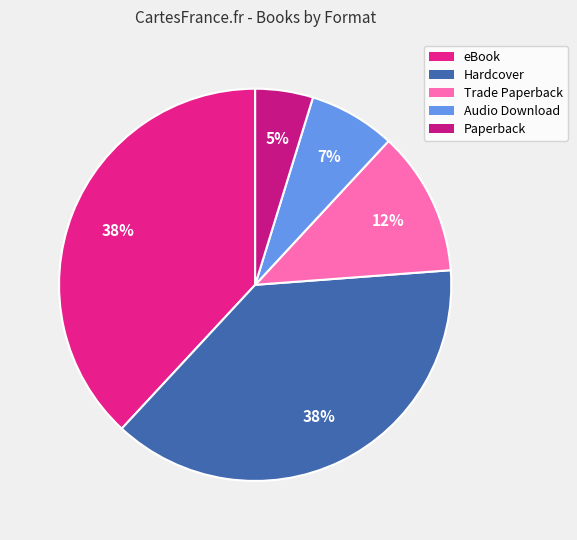

Which has a higher value, Trade Paperback or eBook?

eBook